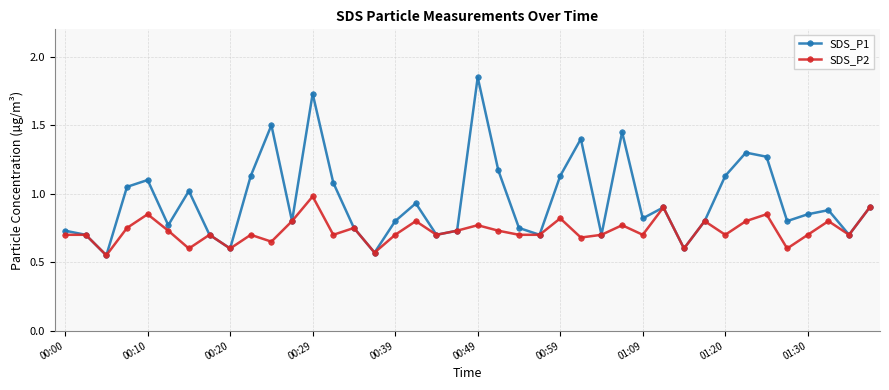

What are all the series names shown in the legend?

SDS_P1, SDS_P2